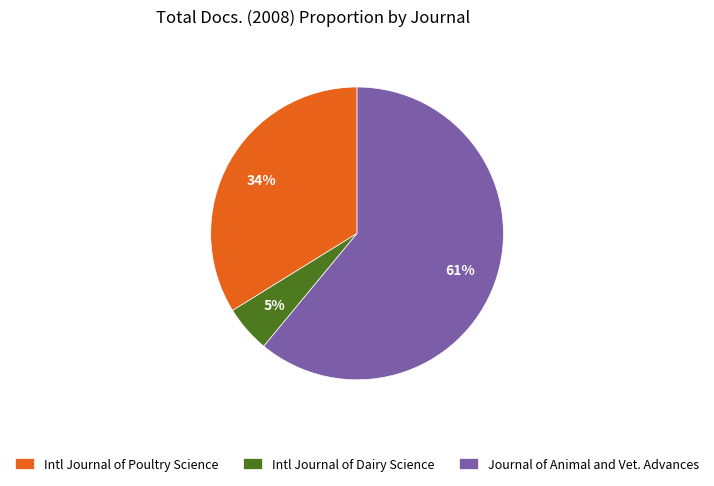

The Intl Journal of Dairy Science slice represents 5% of the pie. True or false?

True